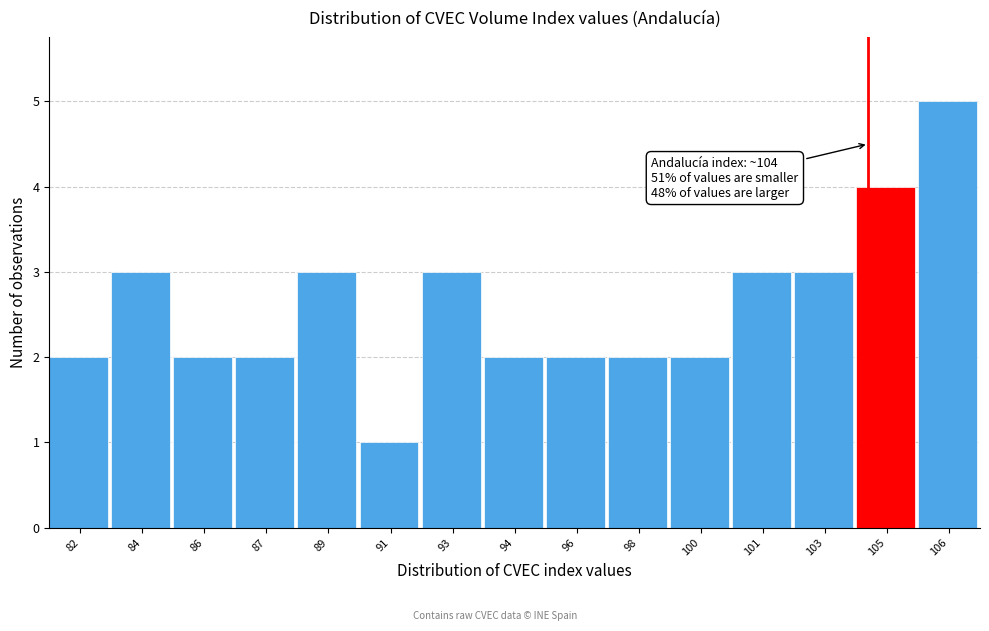

Reading left to right, list all the values displayed in this chart.

2	3	2	2	3	1	3	2	2	2	2	3	3	4	5